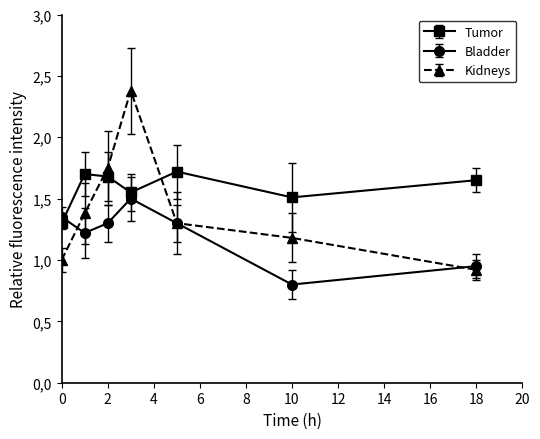

What are all the series names shown in the legend?

Tumor, Bladder, Kidneys